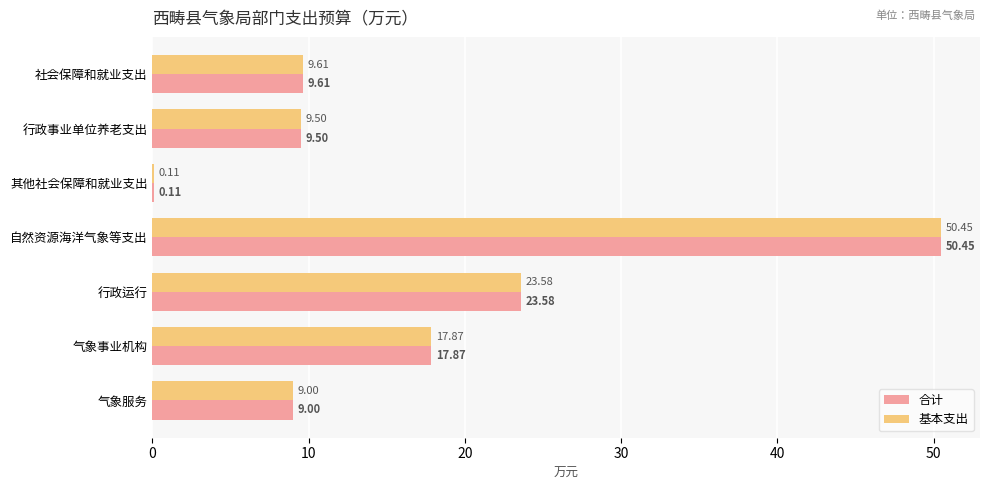

At which category does the chart reach its peak across all series?

自然资源海洋气象等支出